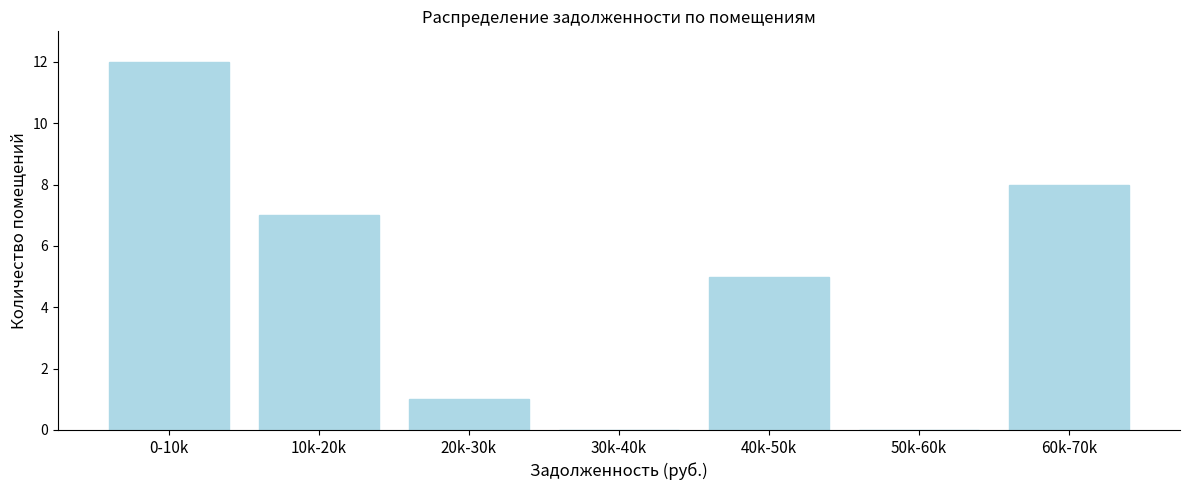

Reading left to right, extract all data points from this chart.

0-10k=12	10k-20k=7	20k-30k=1	30k-40k=0	40k-50k=5	50k-60k=0	60k-70k=8